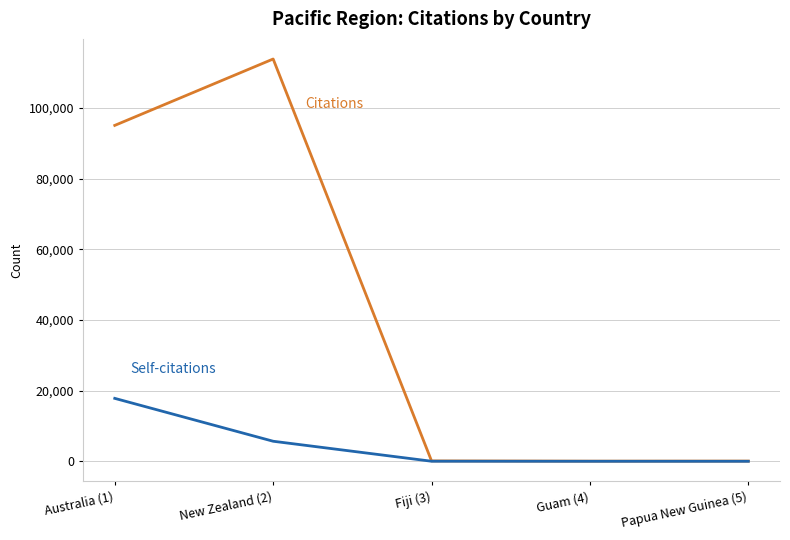

At which category does the chart reach its peak across all series?

New Zealand (2)